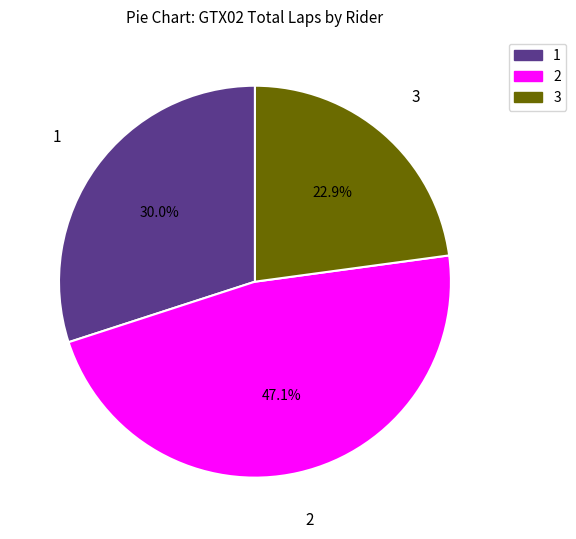

What portion of the pie excludes 3?

77.1%